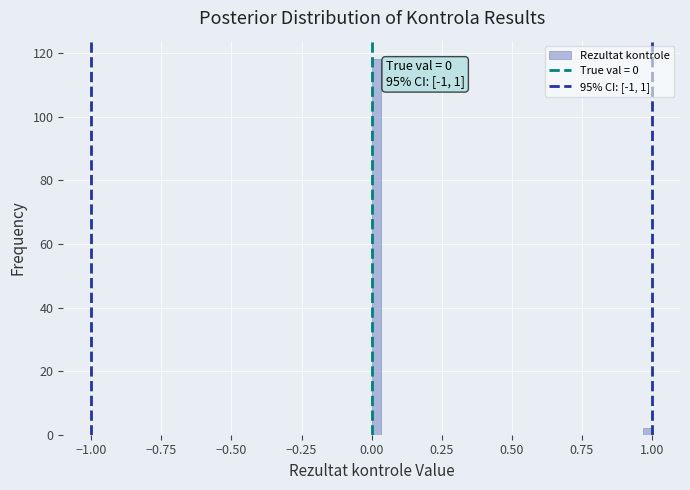

Around what value on the x-axis is the tallest bar? Give the approximate position of its centre, as read against the axis.

0.00